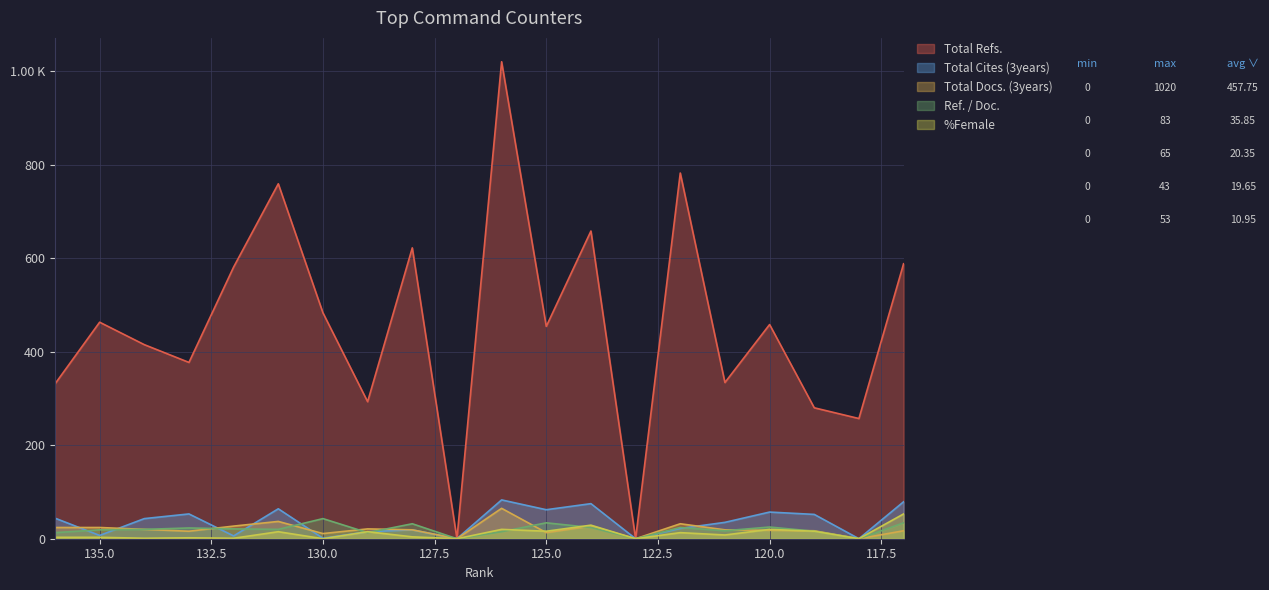

Reading left to right, transcribe all the data shown in this chart.

Total Refs.: 331	463	415	377	581	759	483	293	622	0	1020	454	658	0	782	334	458	280	257	588
Total Cites (3years): 44	7	43	53	6	64	1	15	19	0	83	62	75	0	22	35	57	52	0	79
Total Docs. (3years): 24	24	20	16	27	37	11	21	19	0	65	13	27	0	32	19	18	17	0	17
Ref. / Doc.: 13	19	20	23	21	20	43	13	32	0	15	34	24	0	24	17	25	16	0	34
%Female: 3	3	1	2	1	15	0	15	4	0	20	16	29	0	13	8	20	16	0	53